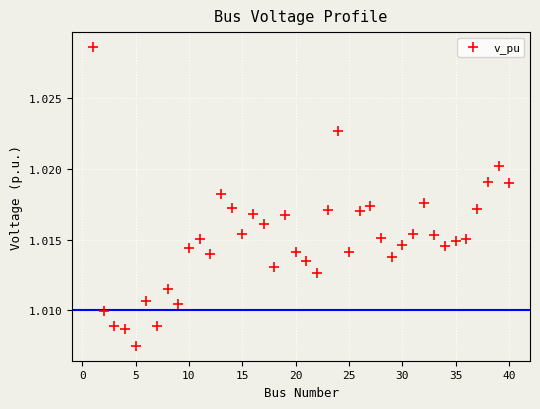

What is the range of X values (max minus min)?

39.0